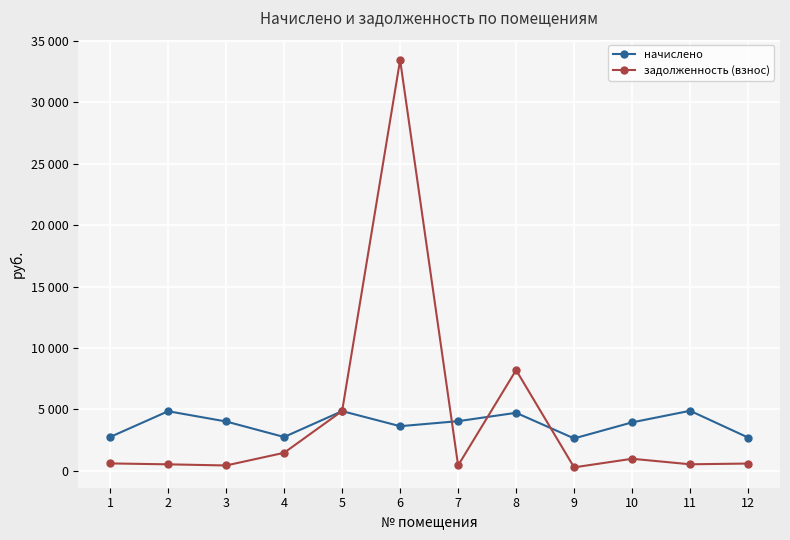

Does the chart have visible grid lines?

Yes